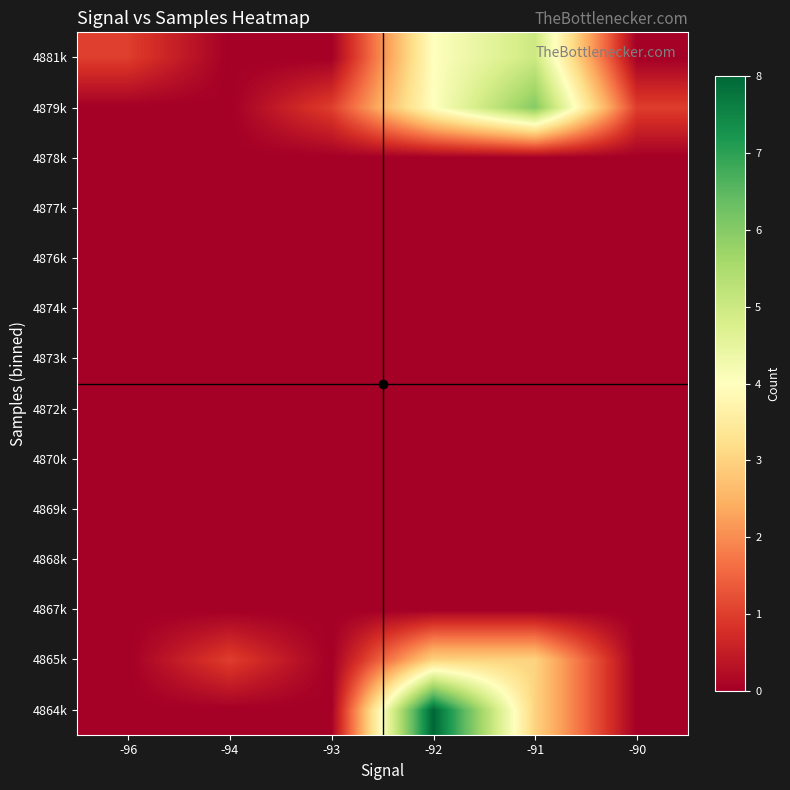

How many categories are shown in the chart?

6